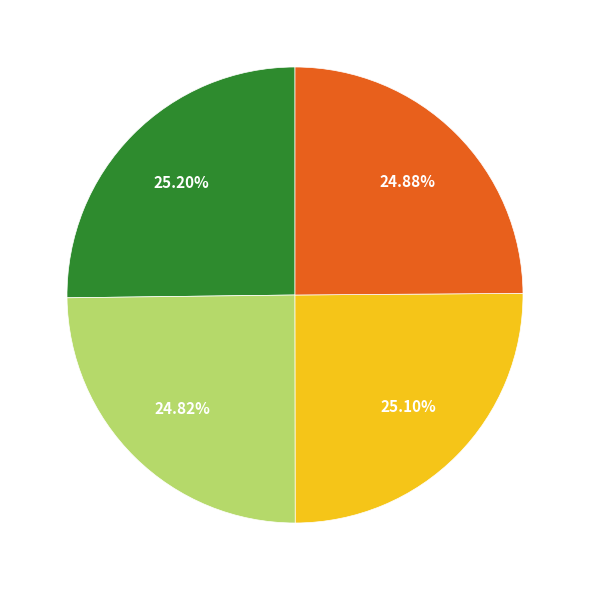

Is there any slice that represents more than half of the pie?

No